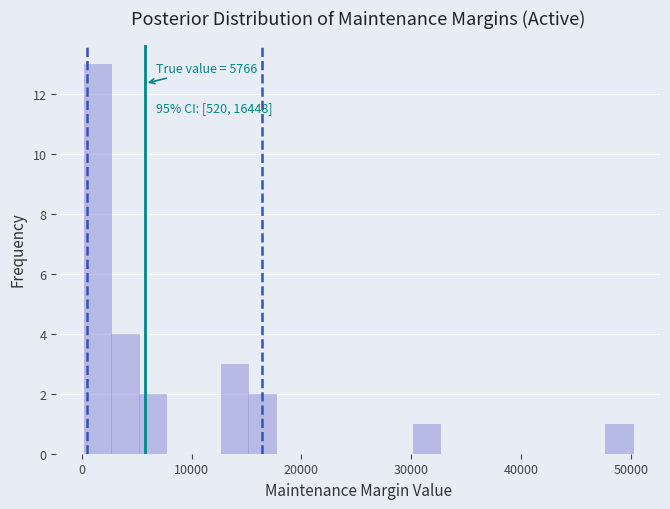

Around what value on the x-axis is the tallest bar? Give the approximate position of its centre, as read against the axis.

1000